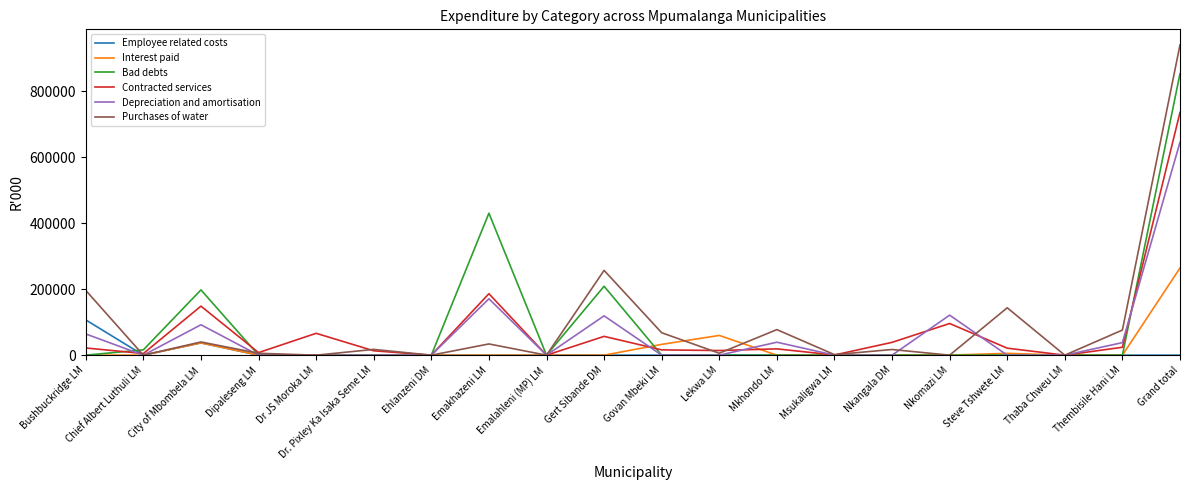

The Contracted services series shows 0 at Ehlanzeni DM. True or false?

True